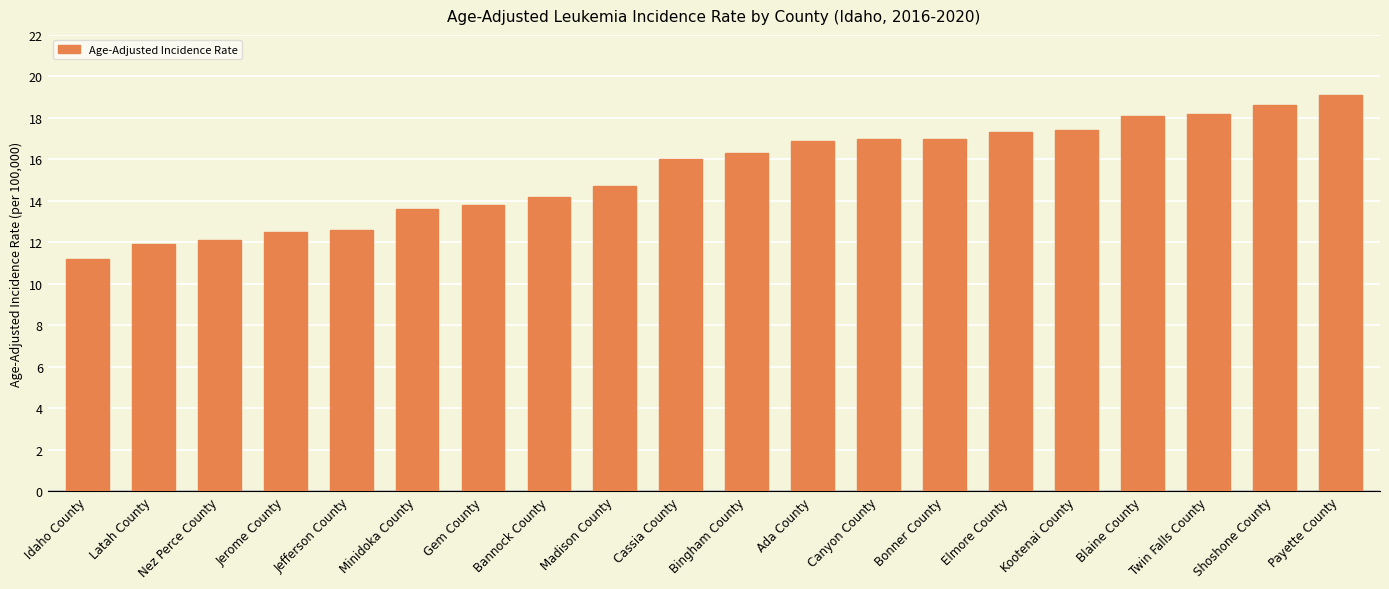

How many categories are shown in the chart?

20